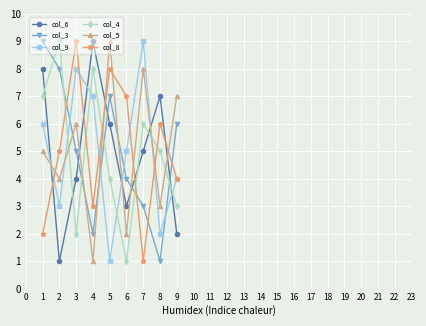

How many values in the col_5 series are below 5?

4